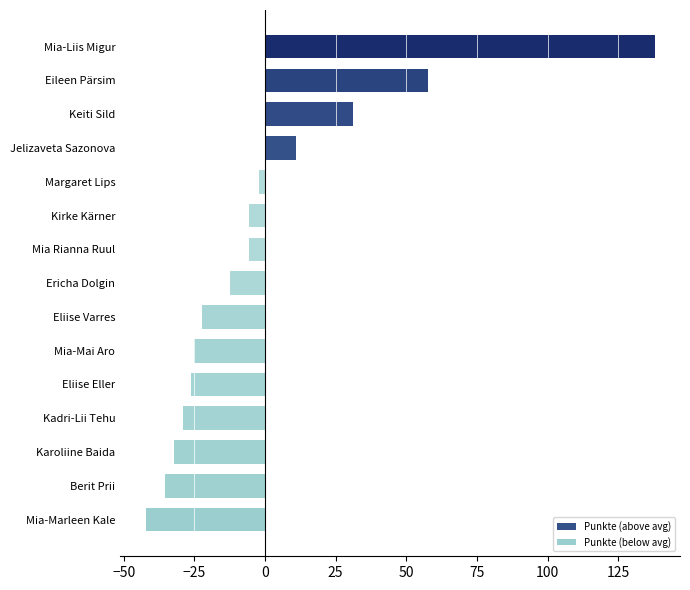

What is the difference between the second highest and minimum values?

100.0